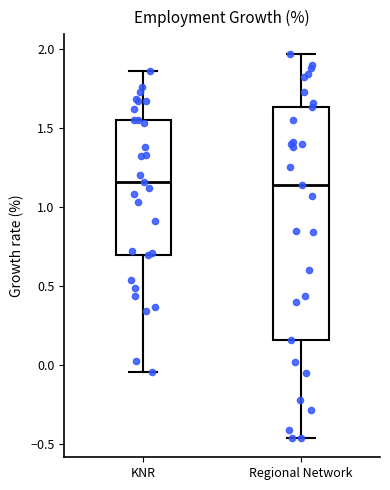

Comparing the boxes themselves (not the whiskers), which one is the tallest?

Regional Network